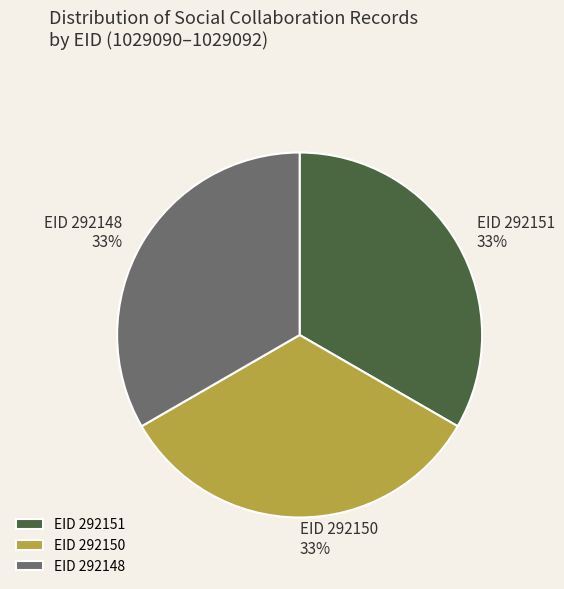

To the nearest percent, what is the combined percentage of EID 292151 and EID 292148?

67%